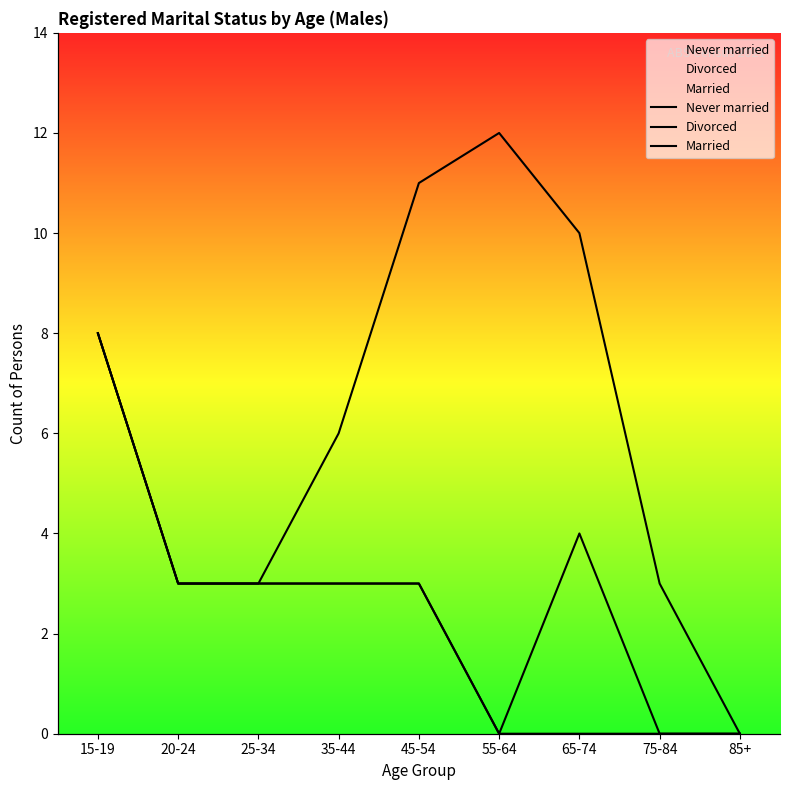

What is the difference between the highest and lowest values at 65-74?

10